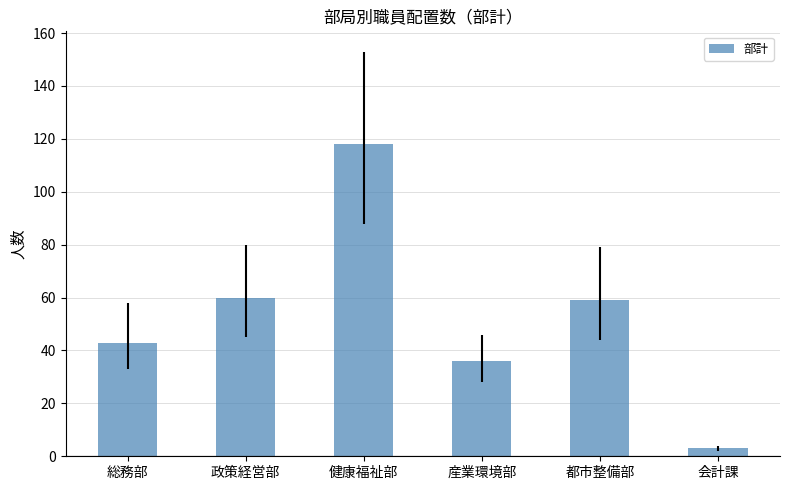

How many values are below 59?

3